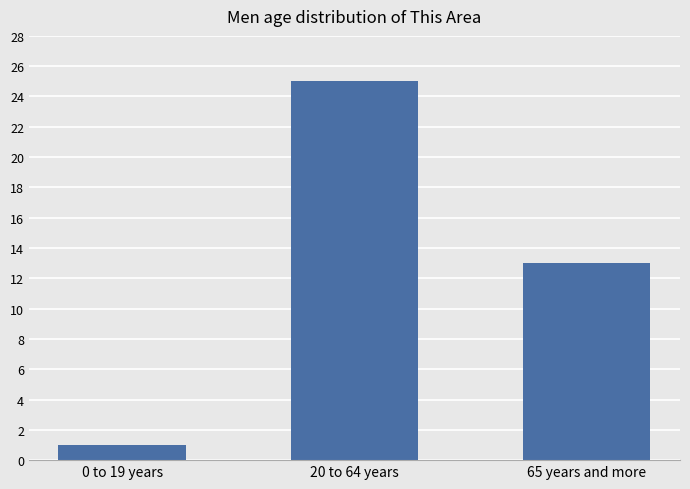

What is the label of the 2nd bar from the right?

20 to 64 years